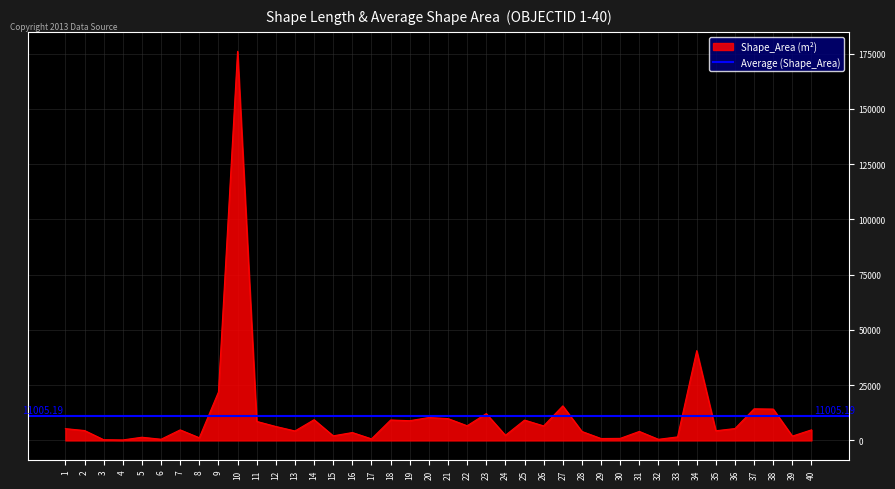

What is the greatest value displayed?

176075.4